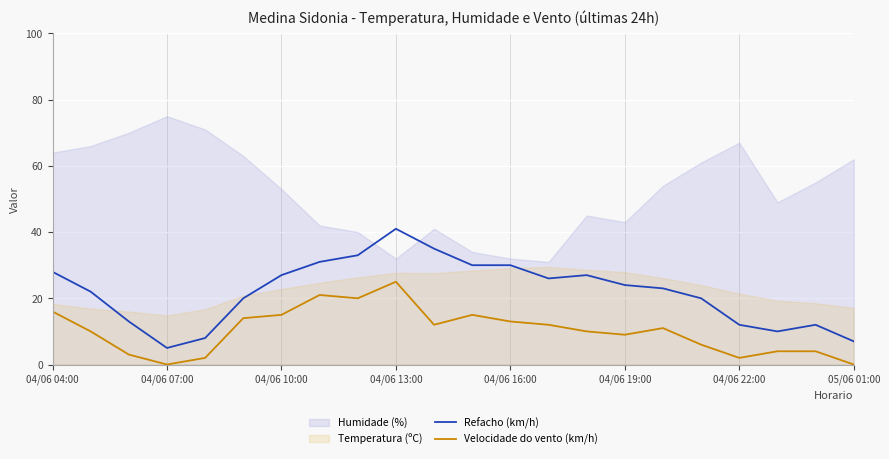

True or false: Refacho (km/h) and Velocidade do vento (km/h) intersect in this chart.

False